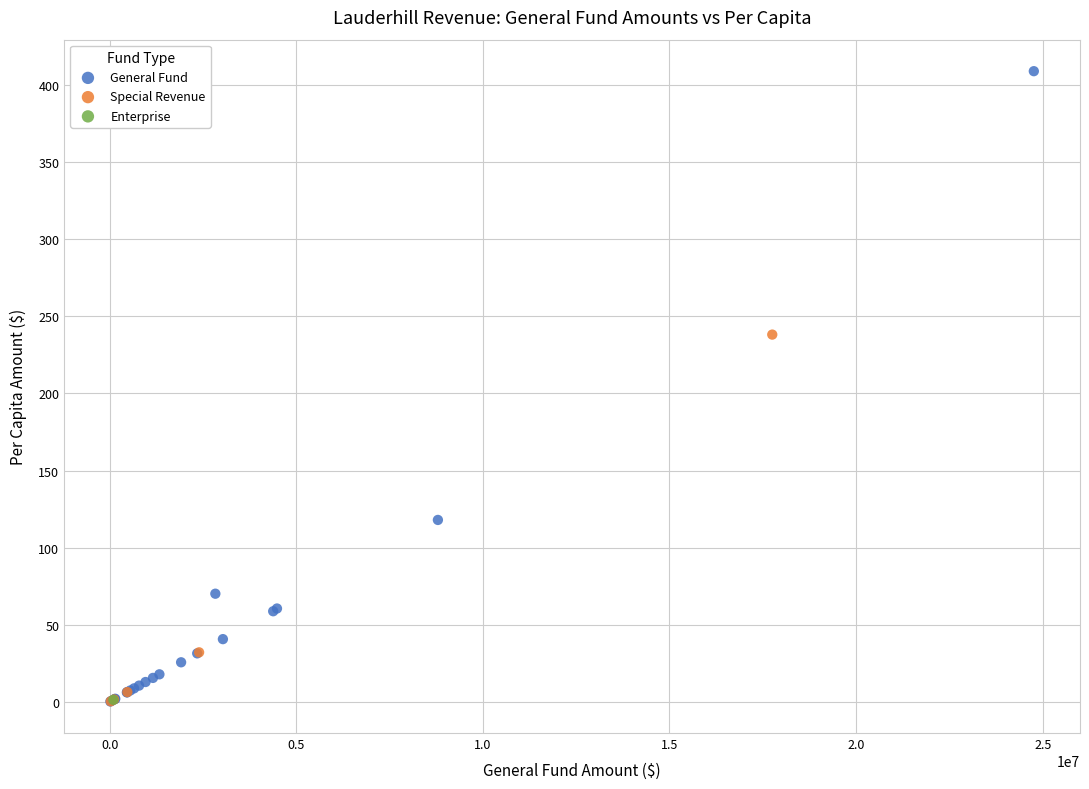

What are all the series names shown in the legend?

General Fund, Special Revenue, Enterprise